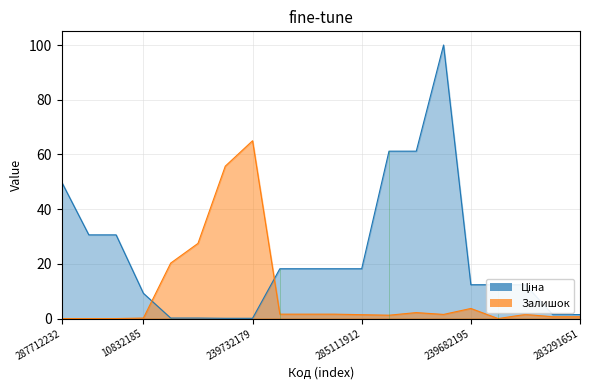

What is the value of the Ціна point at the 19th from the left?

1.5